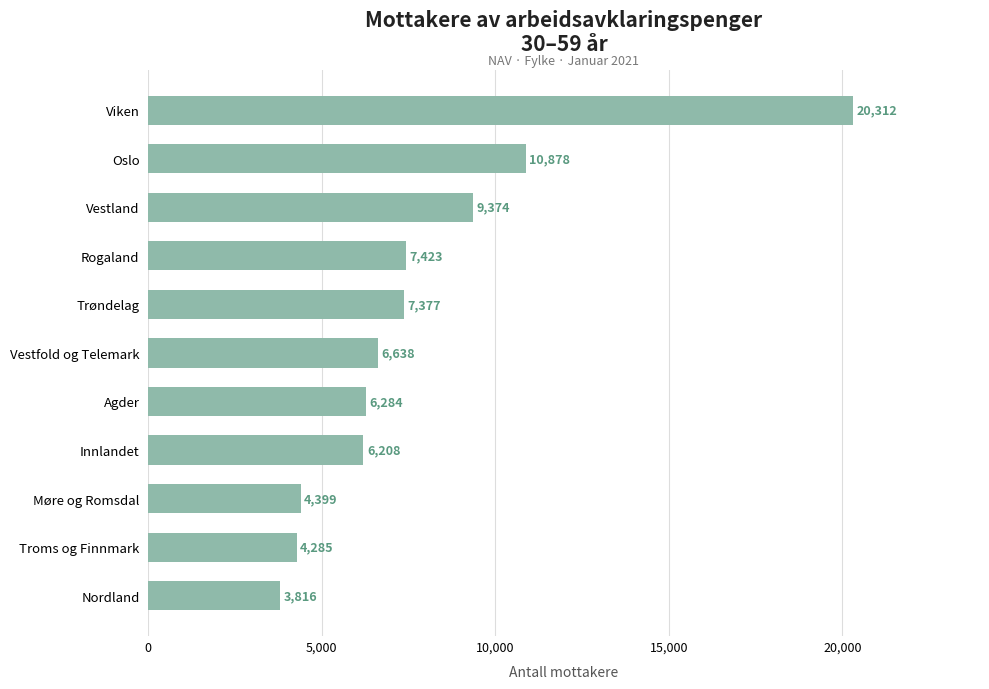

Reading top to bottom, what are all the values shown in this chart?

20312	10878	9374	7423	7377	6638	6284	6208	4399	4285	3816